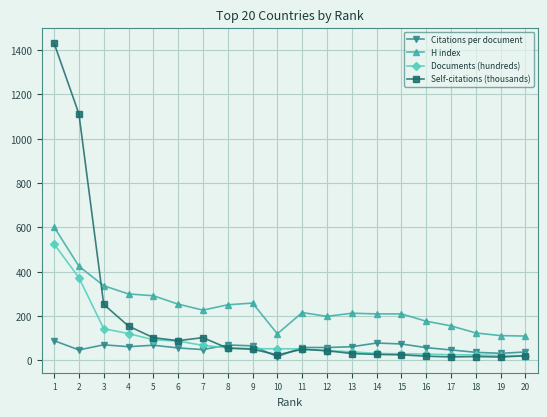

What is the total value across all series at 8?

433.1